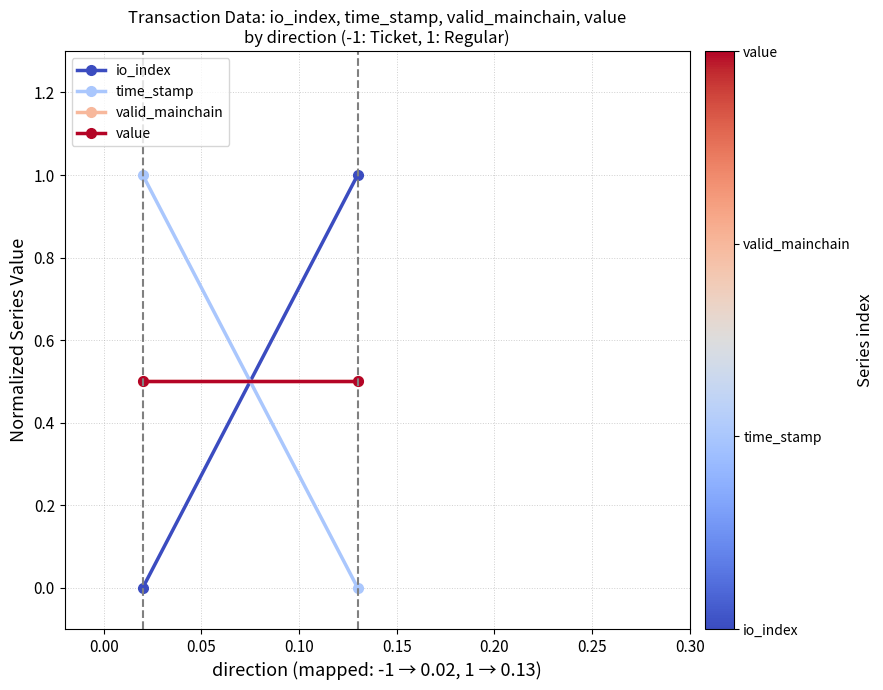

What is the difference between the highest and lowest values at 0.00?

1.0